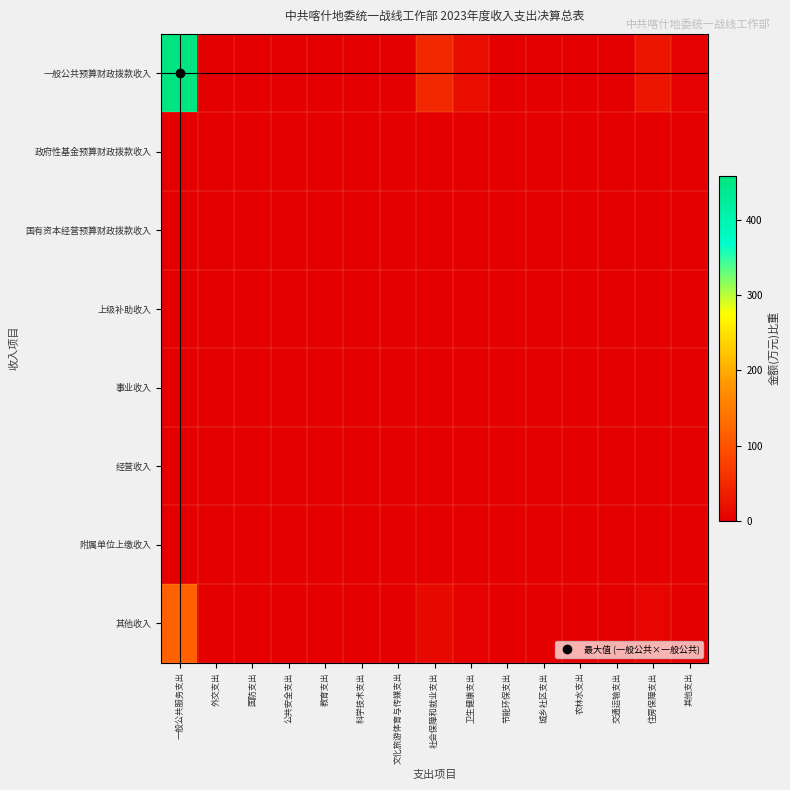

How many series are shown in this chart?

8